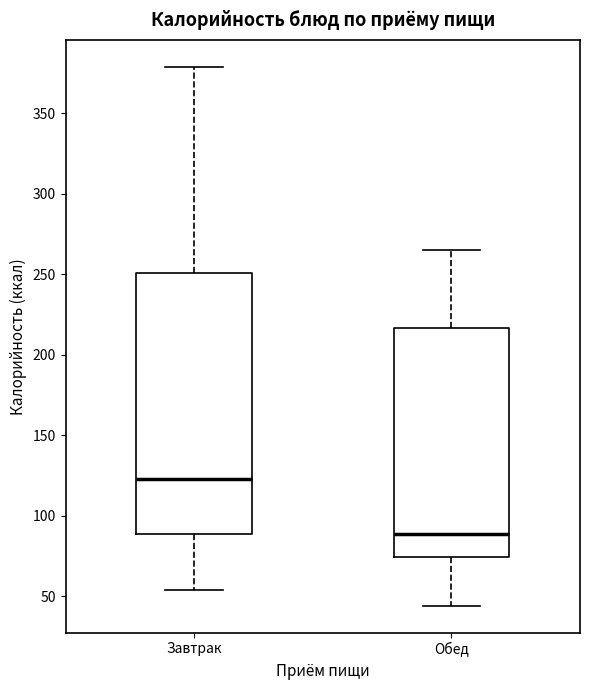

Where does the upper whisker of the box for Завтрак end on the y-axis? The values are not printed on the chart, so give them approximately, as read against the axis.

380